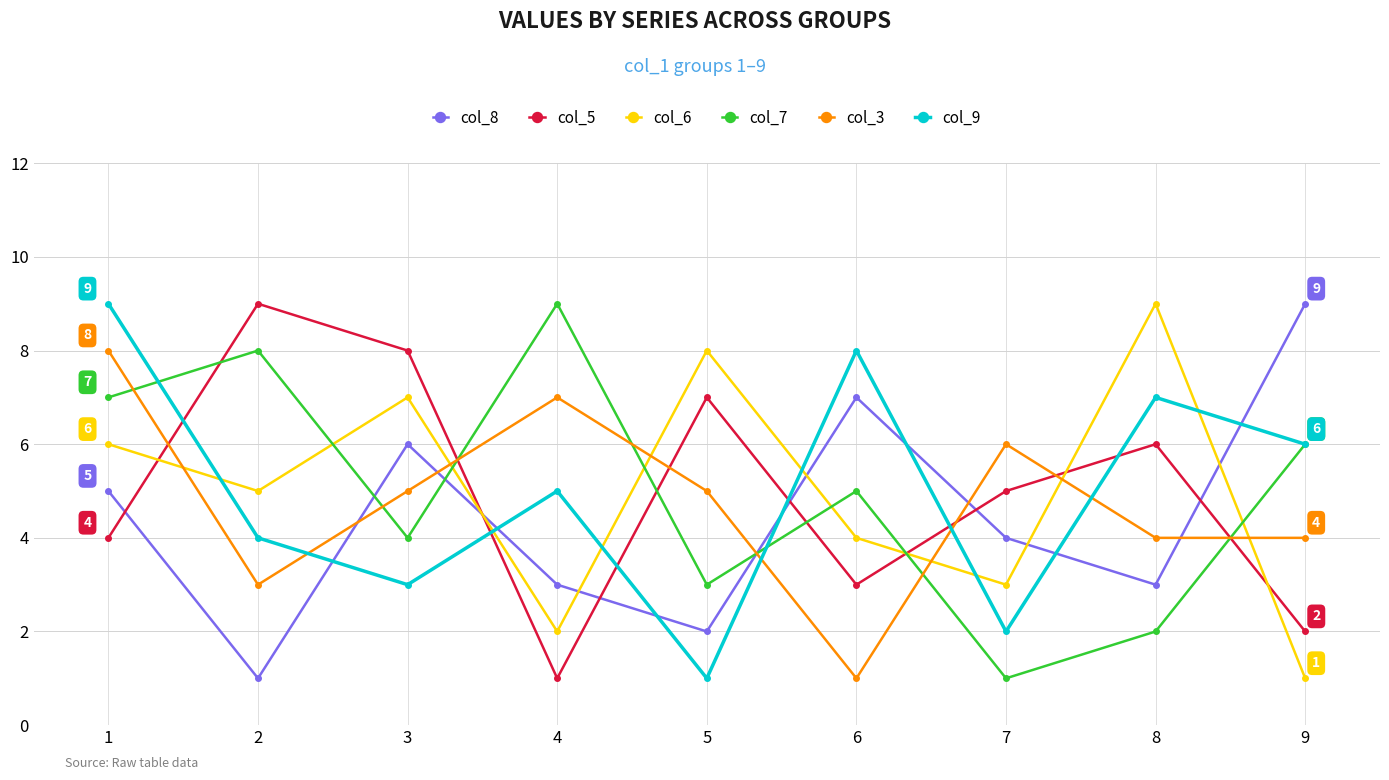

Which series changed the most between 2 and 8?

col_7